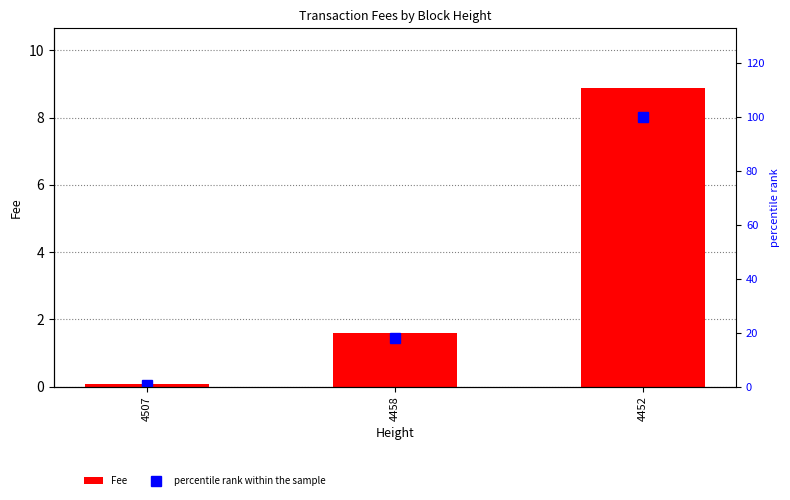

Count the number of categories in the chart.

3